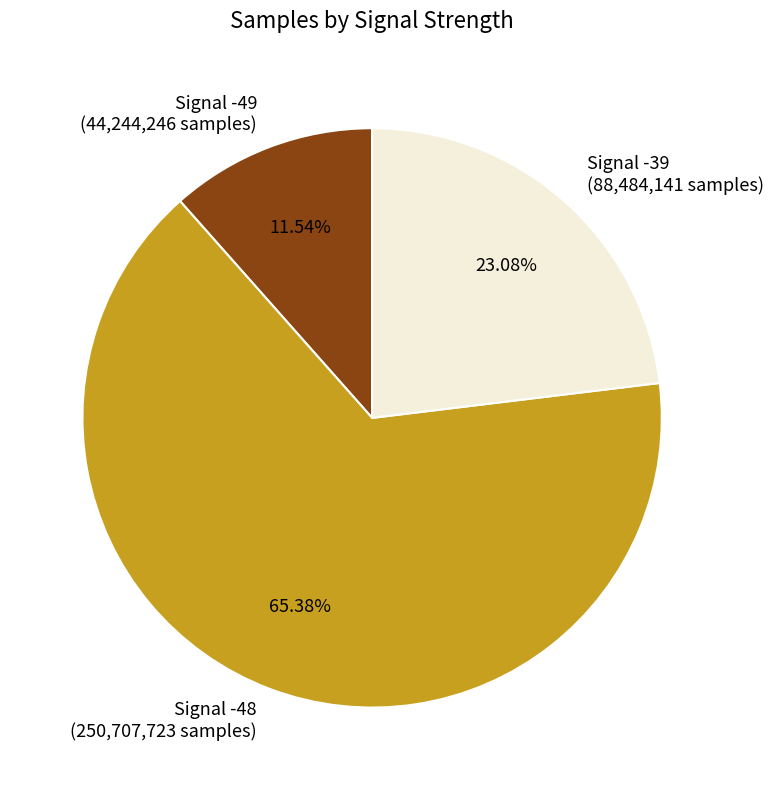

To the nearest percent, what percentage of the pie is Signal -48?

65%